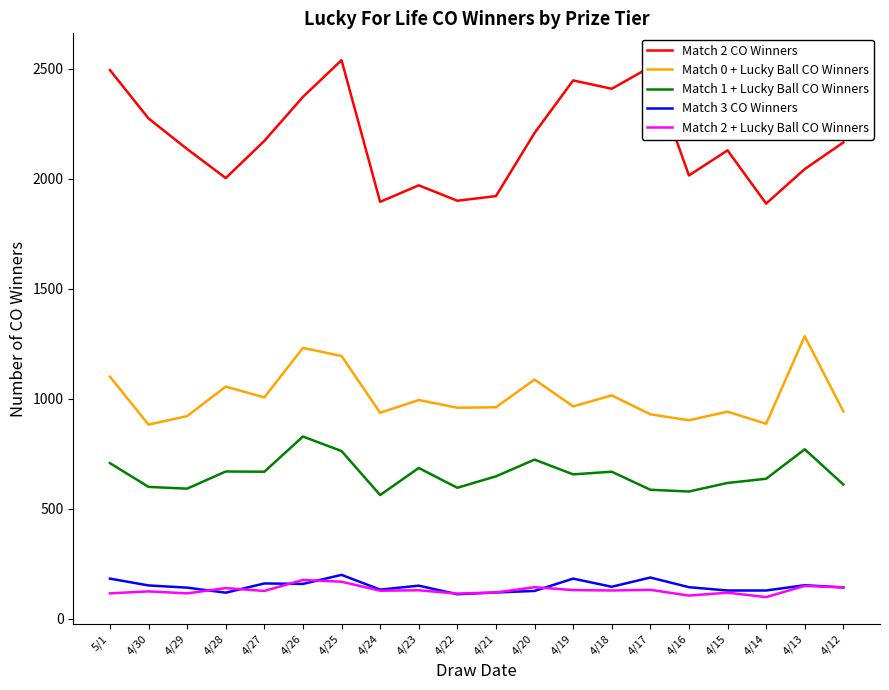

What is the spread (max minus min) of values at 4/26?

2214